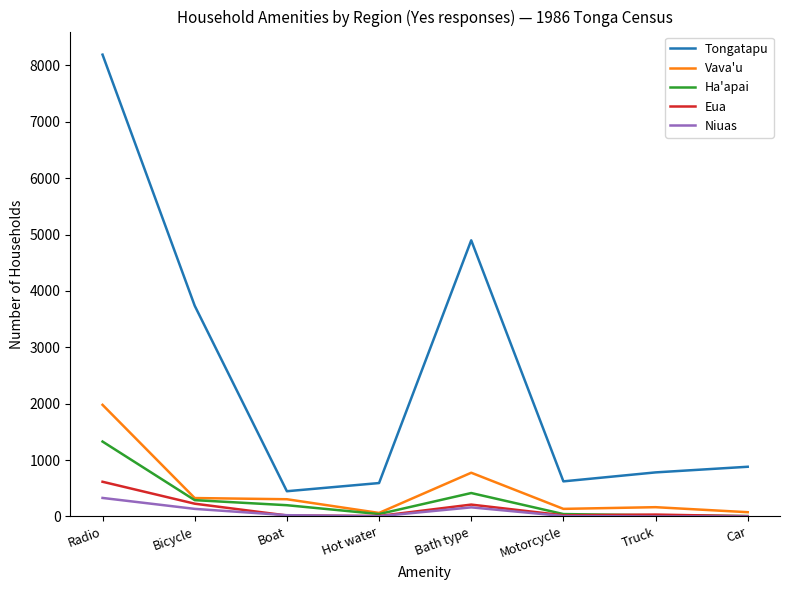

True or false: Niuas and Tongatapu intersect in this chart.

False